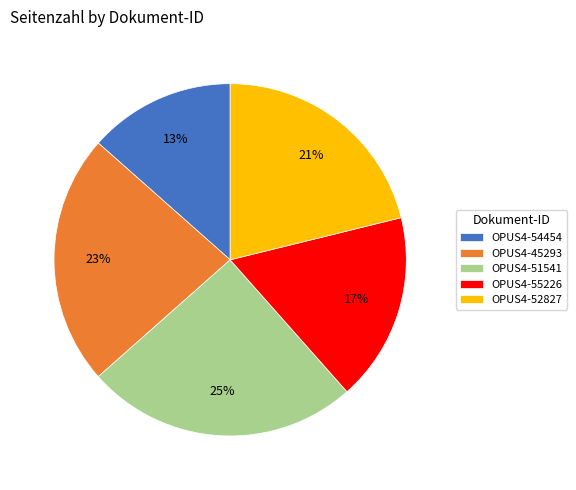

True or false: OPUS4-45293 accounts for 35% of the total.

False